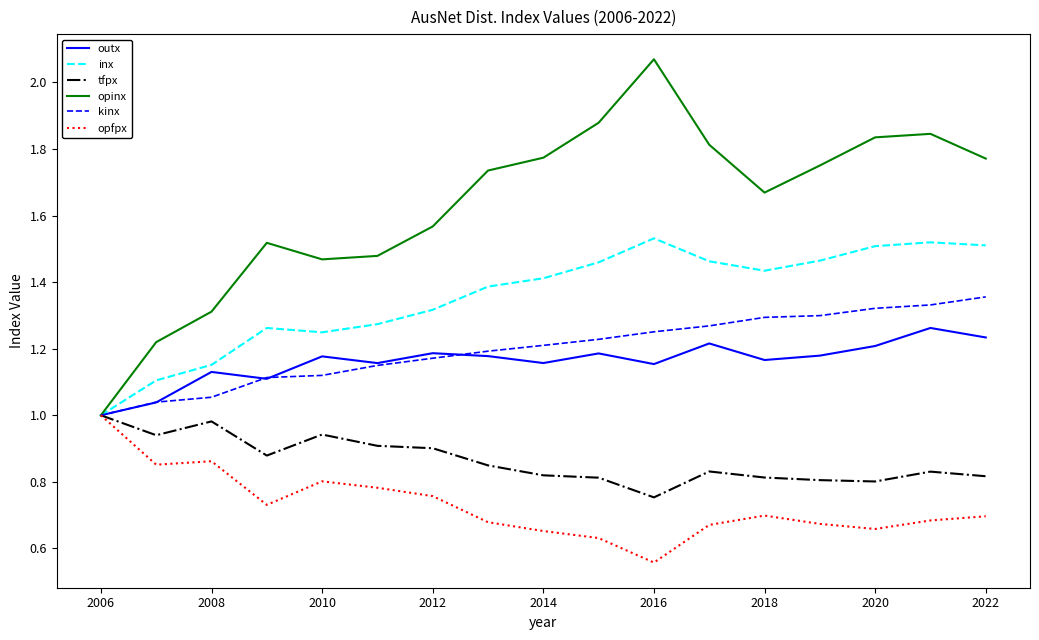

Which series has the largest range (max minus min)?

opinx